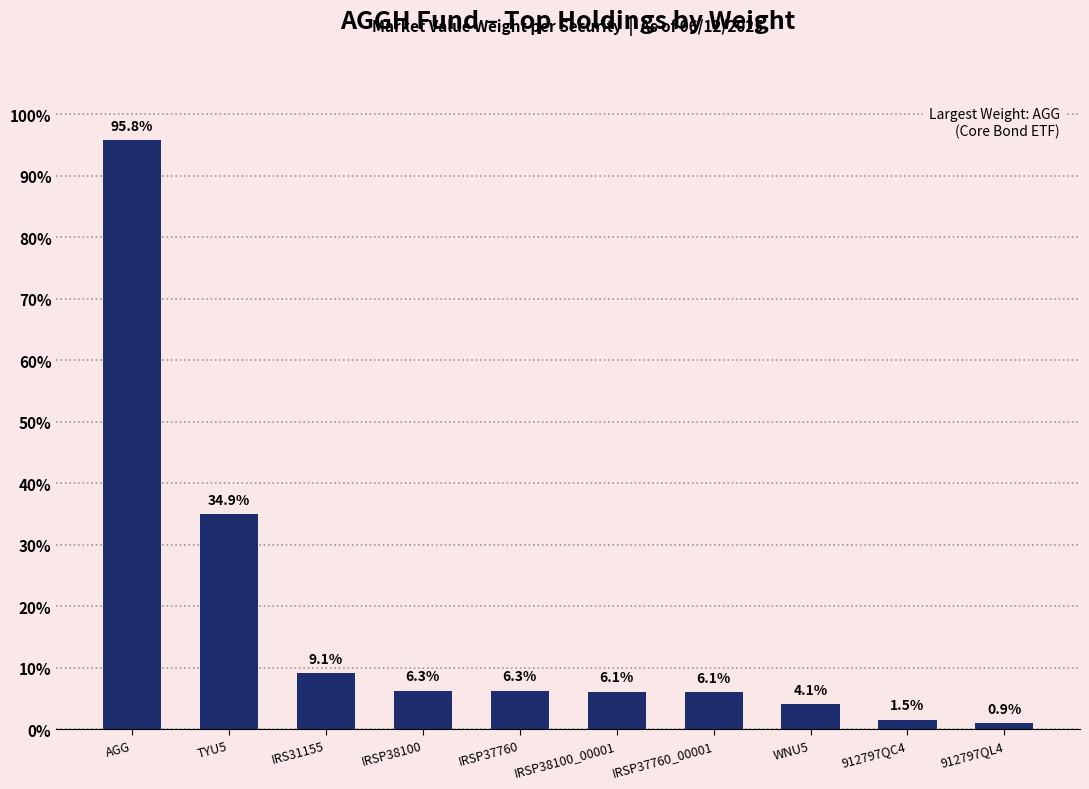

Reading right to left, list all the values displayed in this chart.

0.0	0.0	0.0	0.1	0.1	0.1	0.1	0.1	0.3	1.0